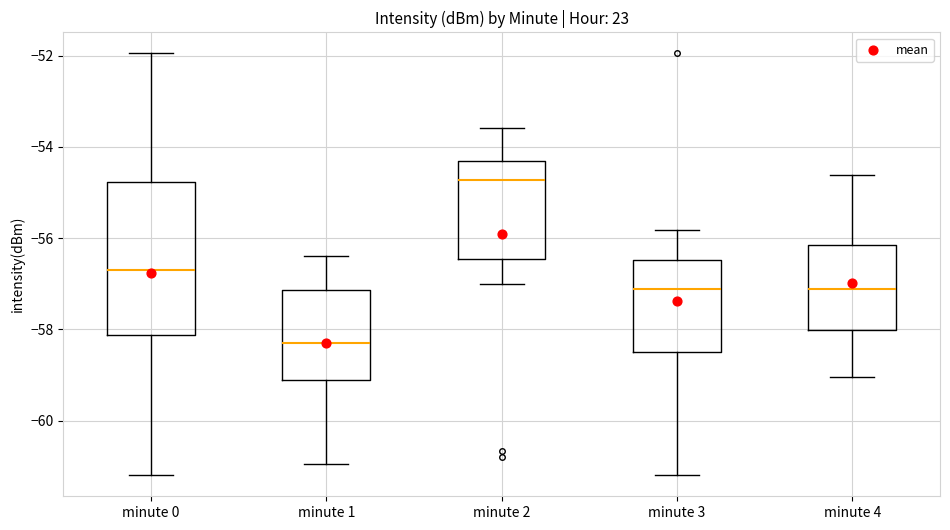

Reading left to right, transcribe this box plot: for each box, give where its median line is, the range the box spans, and where its two whiskers end, as read against the y-axis. The values are not printed on the chart, so give them approximately, as read against the axis.

minute 0: median -56.6, box -58.2 to -54.8, whiskers -61.2 to -52.0
minute 1: median -58.4, box -59.2 to -57.2, whiskers -61.0 to -56.4
minute 2: median -54.8, box -56.4 to -54.4, whiskers -57.0 to -53.6
minute 3: median -57.2, box -58.6 to -56.4, whiskers -61.2 to -55.8
minute 4: median -57.2, box -58.0 to -56.2, whiskers -59.0 to -54.6